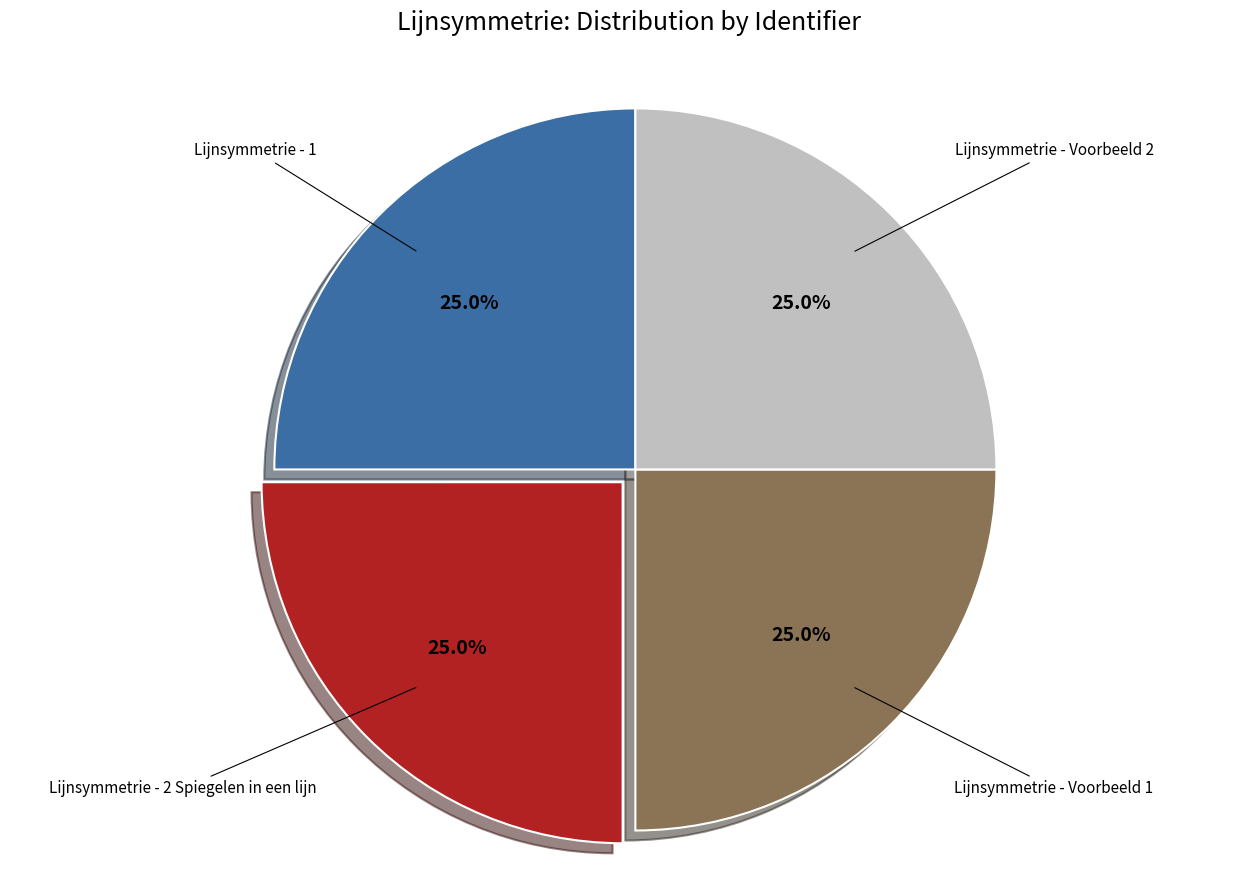

Is there a majority slice in this chart?

No